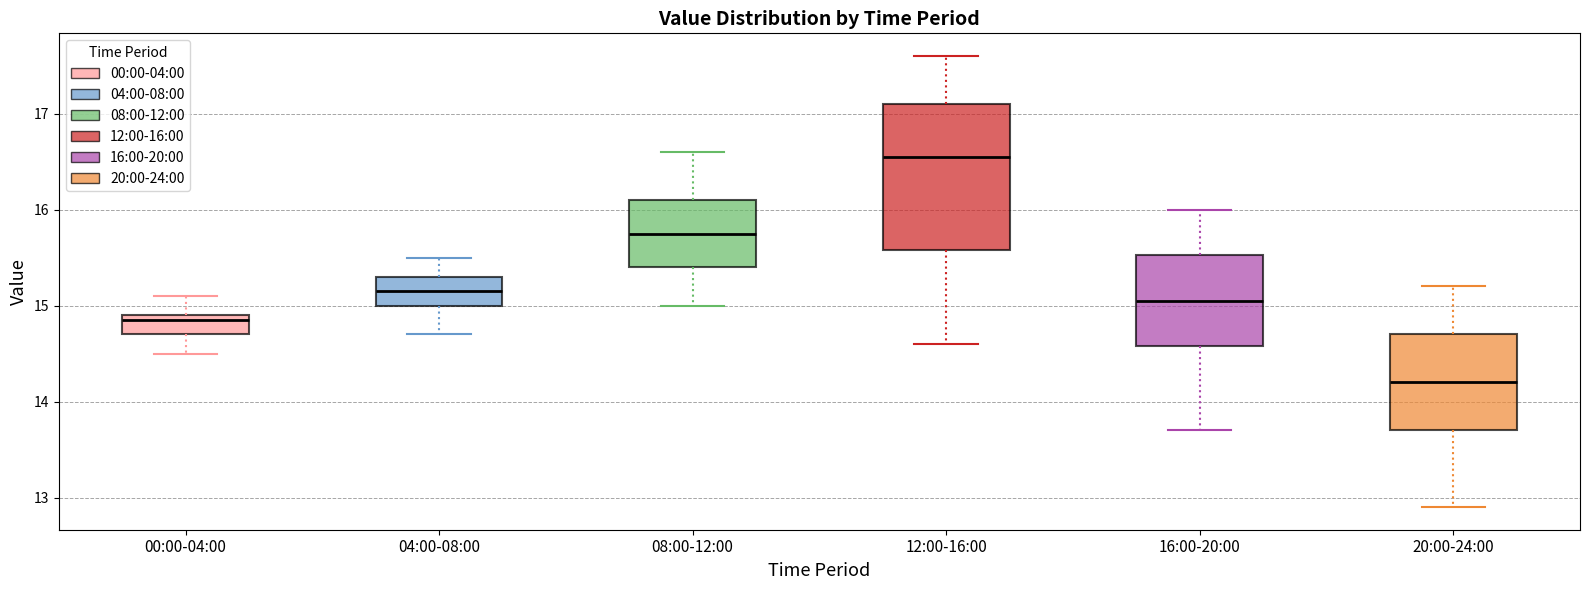

Reading left to right, transcribe this box plot: for each box, give where its median line is, the range the box spans, and where its two whiskers end, as read against the y-axis. The values are not printed on the chart, so give them approximately, as read against the axis.

00:00-04:00: median 14.9 (just below the box's upper edge), box 14.7 to 14.9, whiskers 14.5 to 15.1
04:00-08:00: median 15.2, box 15.0 to 15.3, whiskers 14.7 to 15.5
08:00-12:00: median 15.8, box 15.4 to 16.1, whiskers 15.0 to 16.6
12:00-16:00: median 16.6, box 15.6 to 17.1, whiskers 14.6 to 17.6
16:00-20:00: median 15.1, box 14.6 to 15.5, whiskers 13.7 to 16.0
20:00-24:00: median 14.2, box 13.7 to 14.7, whiskers 12.9 to 15.2